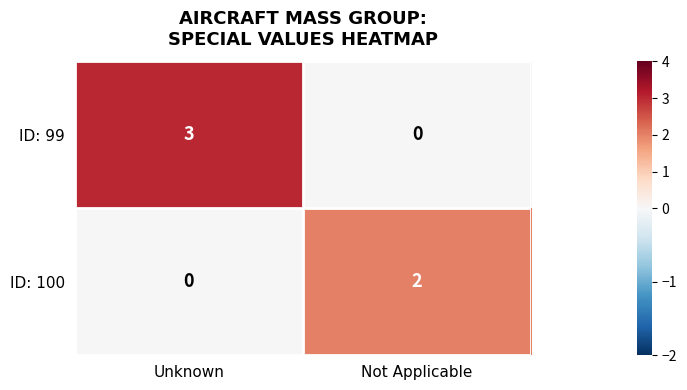

What is the sum of all ID: 99 values?

3